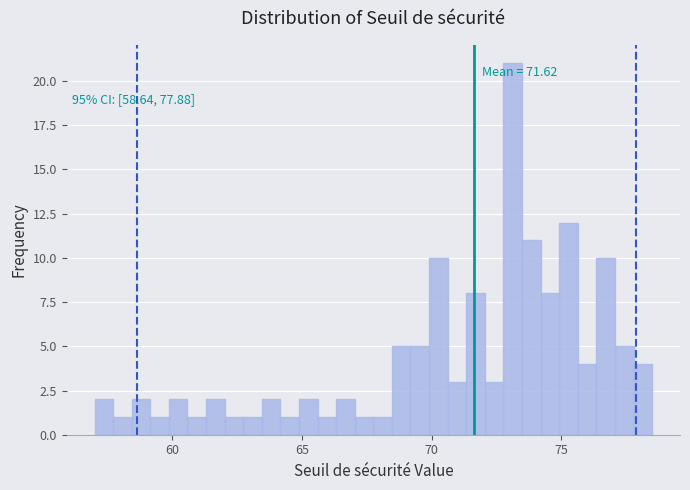

Around what value on the x-axis is the tallest bar? Give the approximate position of its centre, as read against the axis.

73.0